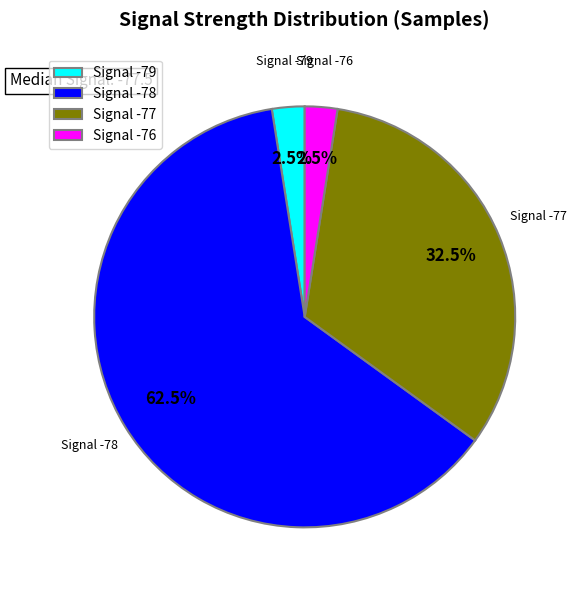

Is there a majority slice in this chart?

Yes